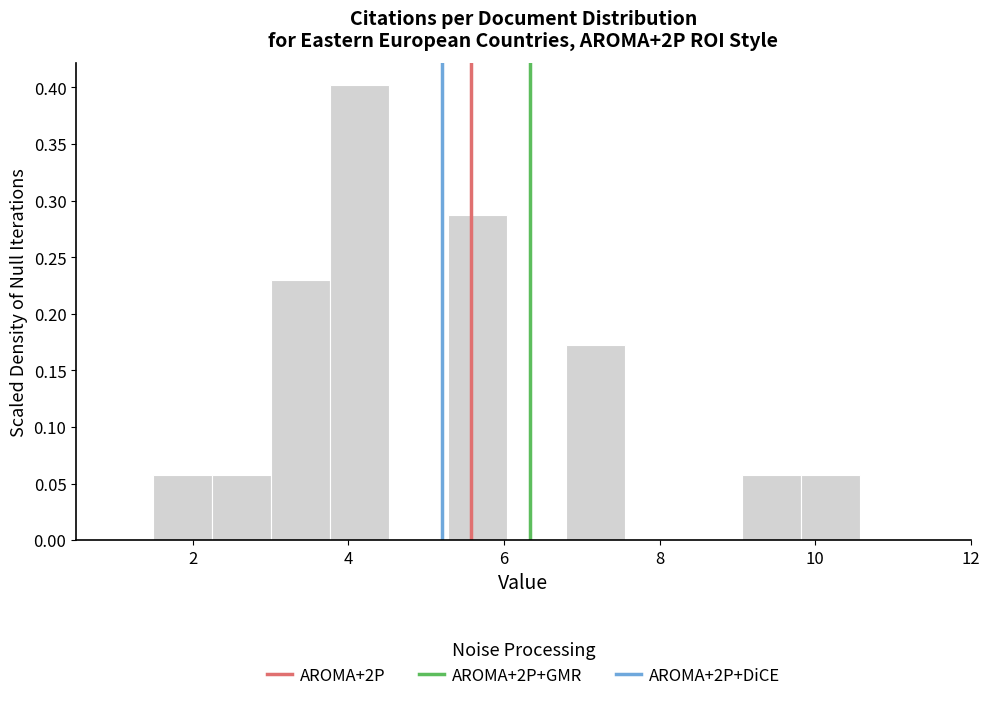

Around what value on the x-axis is the tallest bar? Give the approximate position of its centre, as read against the axis.

4.2